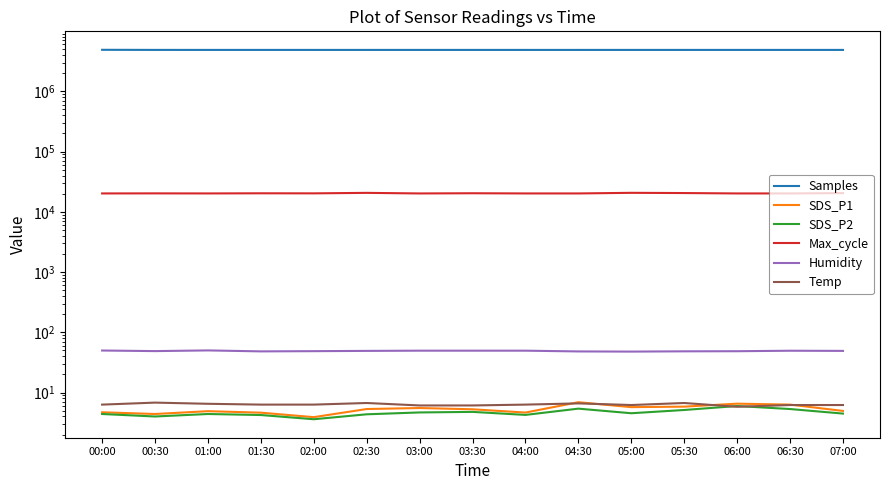

Between 01:30 and 02:00, which is larger?

01:30